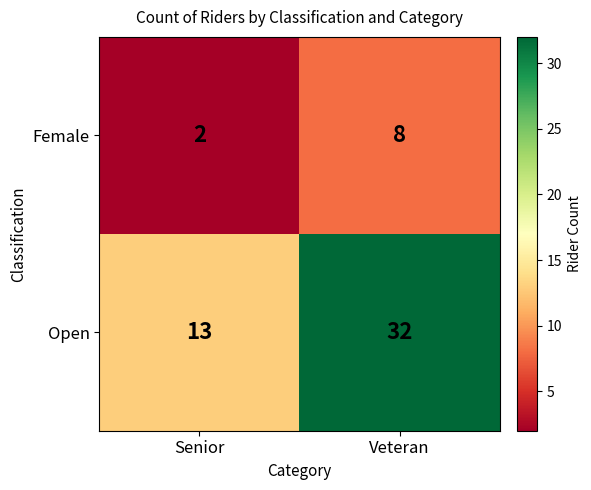

True or false: Open has a value of 15 at Veteran.

False